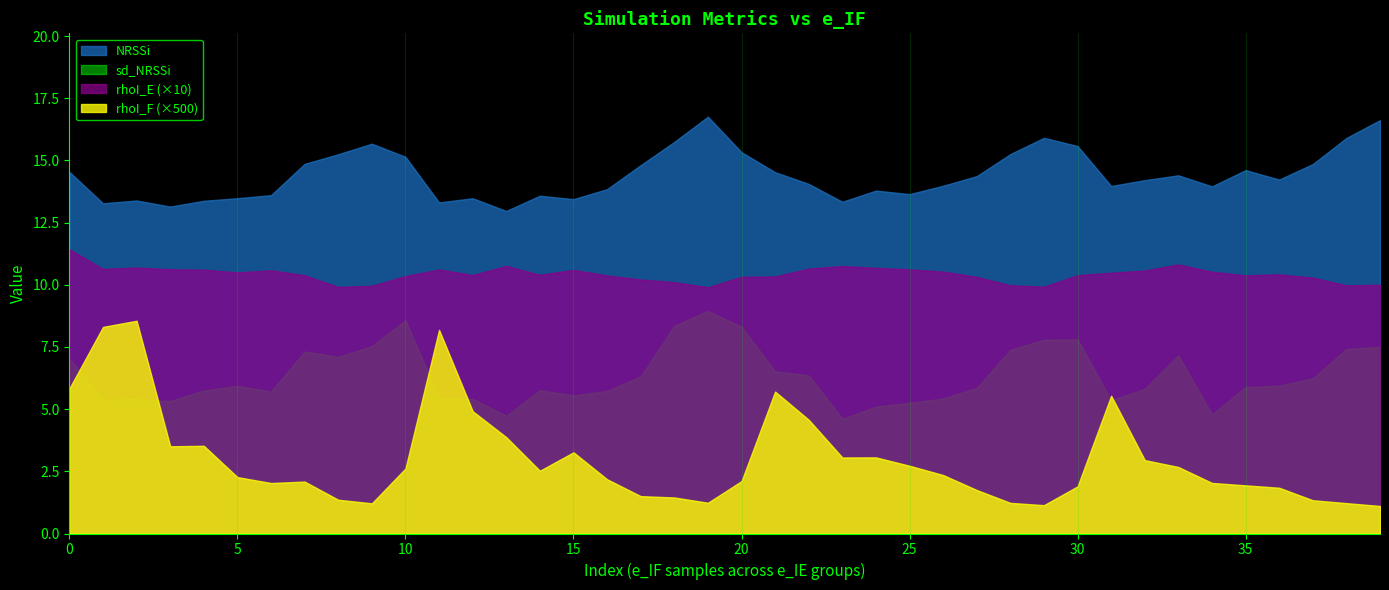

True or false: rhoI_E and rhoI_F intersect in this chart.

False